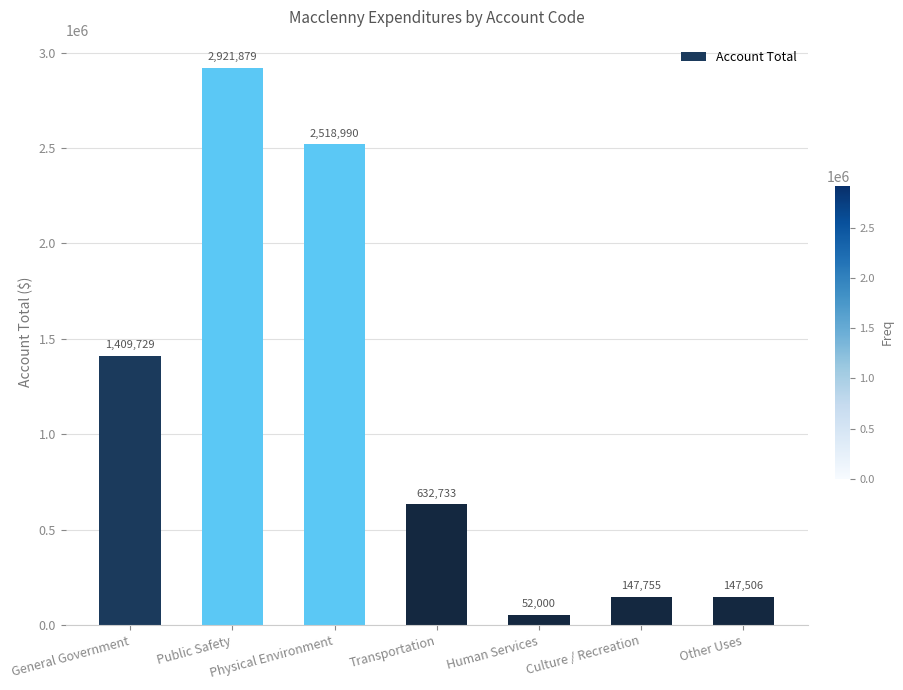

Is it true that the value at General Government is 673109?

False